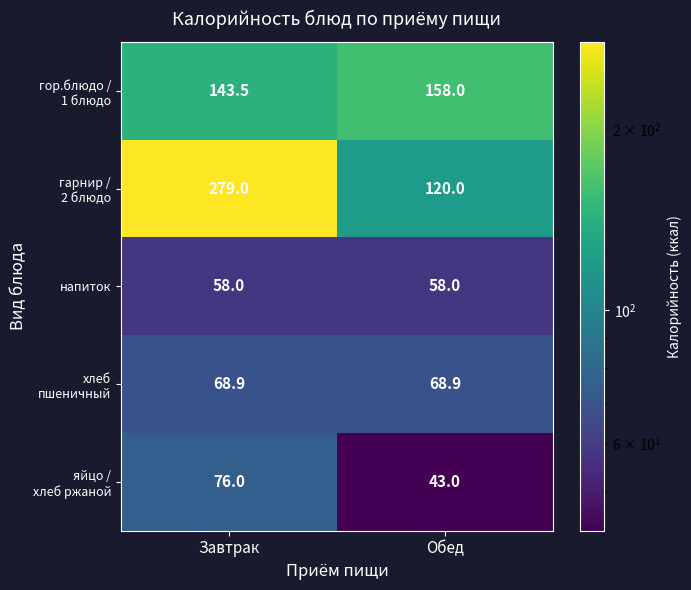

The напиток series shows 33.6 at Завтрак. True or false?

False